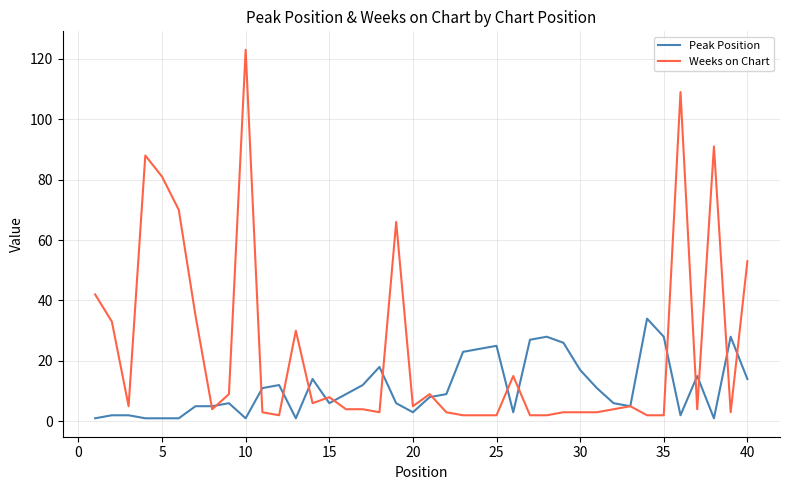

What are all the series names shown in the legend?

Peak Position, Weeks on Chart